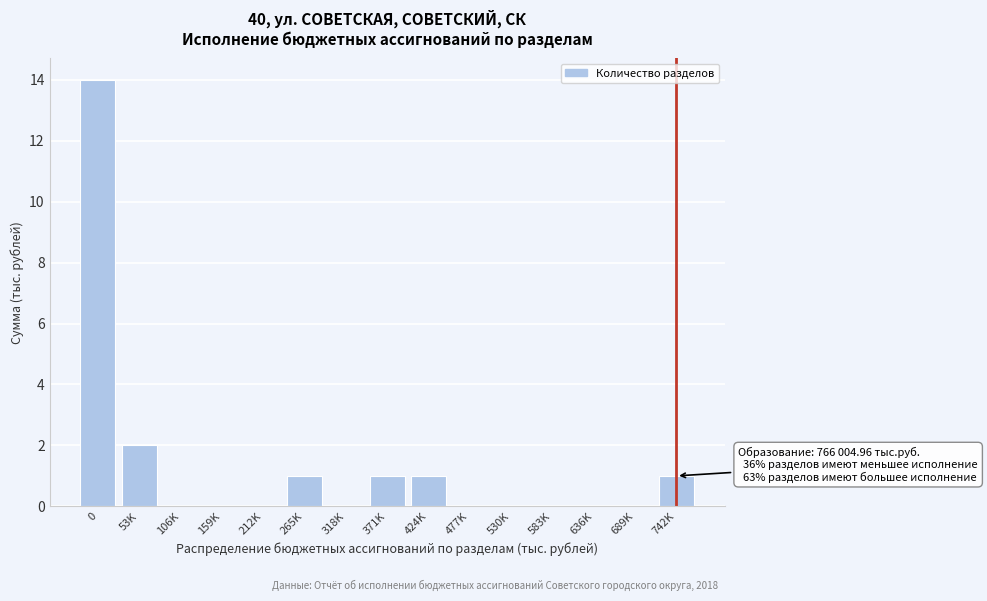

Reading left to right, list all the values displayed in this chart.

0=14	53K=2	106K=0	159K=0	212K=0	265K=1	318K=0	371K=1	424K=1	477K=0	530K=0	583K=0	636K=0	689K=0	742K=1